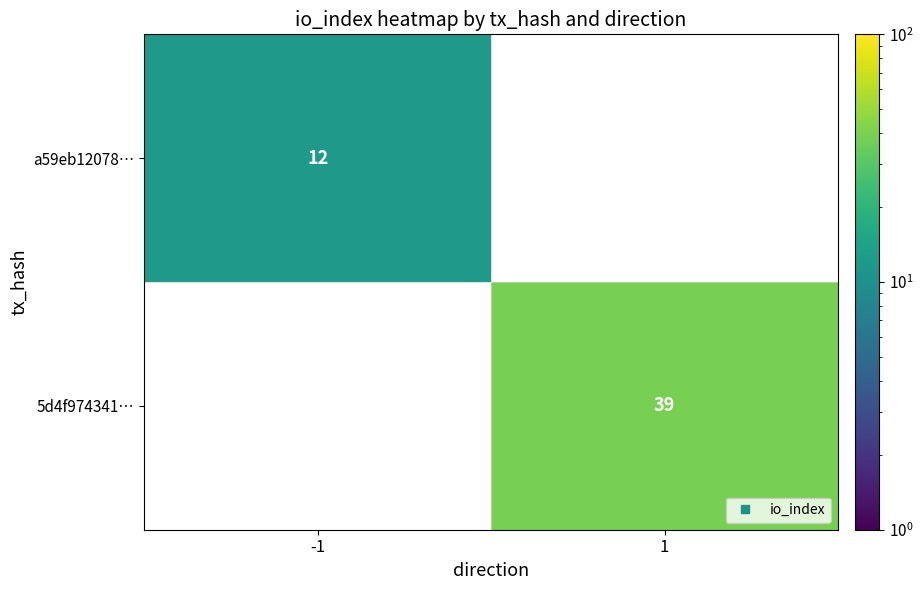

At which label does 5d4f974341… reach its minimum?

-1